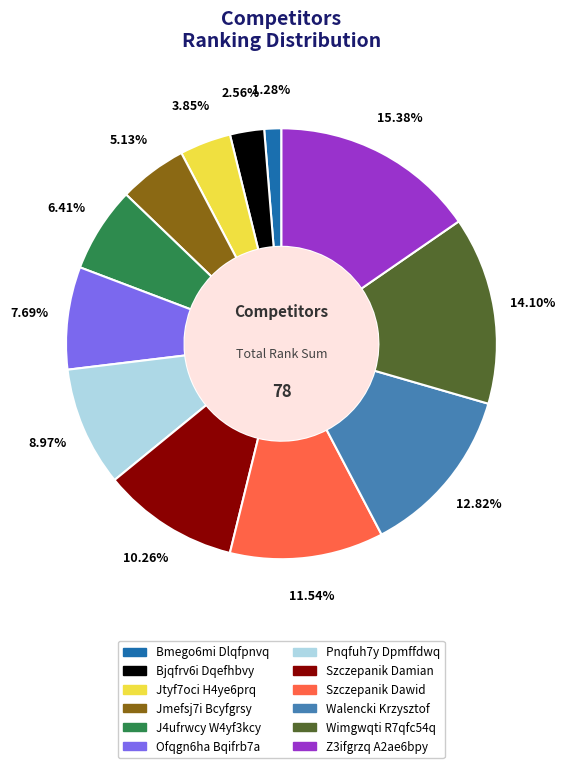

Rank the categories by value from highest to lowest.

Z3ifgrzq A2ae6bpy, Wimgwqti R7qfc54q, Walencki Krzysztof, Szczepanik Dawid, Szczepanik Damian, Pnqfuh7y Dpmffdwq, Ofqgn6ha Bqifrb7a, J4ufrwcy W4yf3kcy, Jmefsj7i Bcyfgrsy, Jtyf7oci H4ye6prq, Bjqfrv6i Dqefhbvy, Bmego6mi Dlqfpnvq